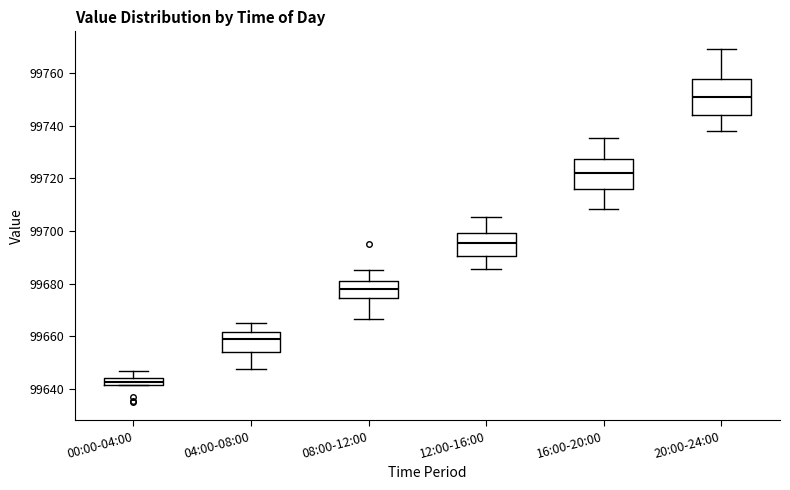

Which box's median line is the lowest?

00:00-04:00